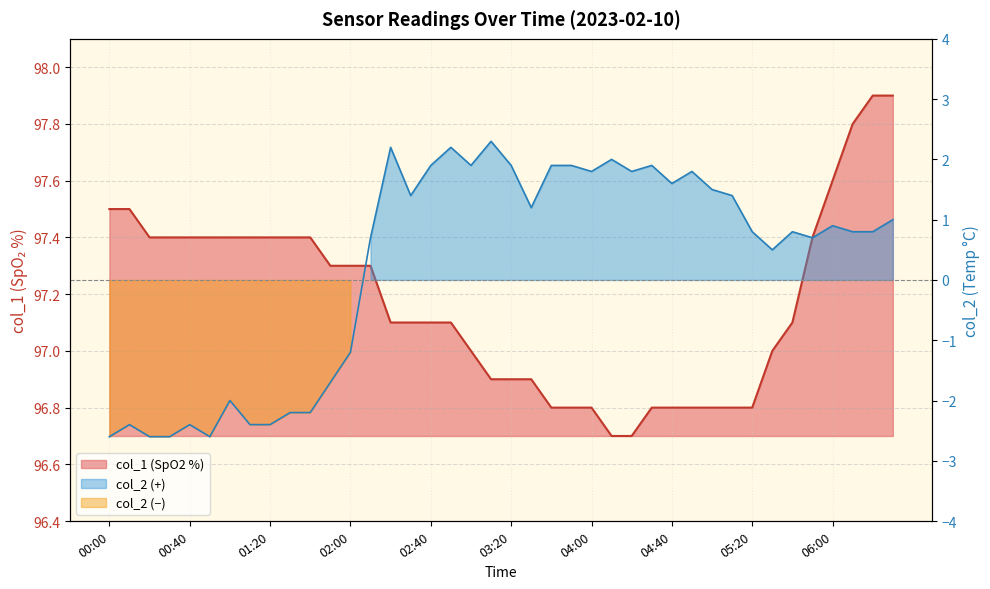

What is the difference between the second highest and minimum values?

1.2